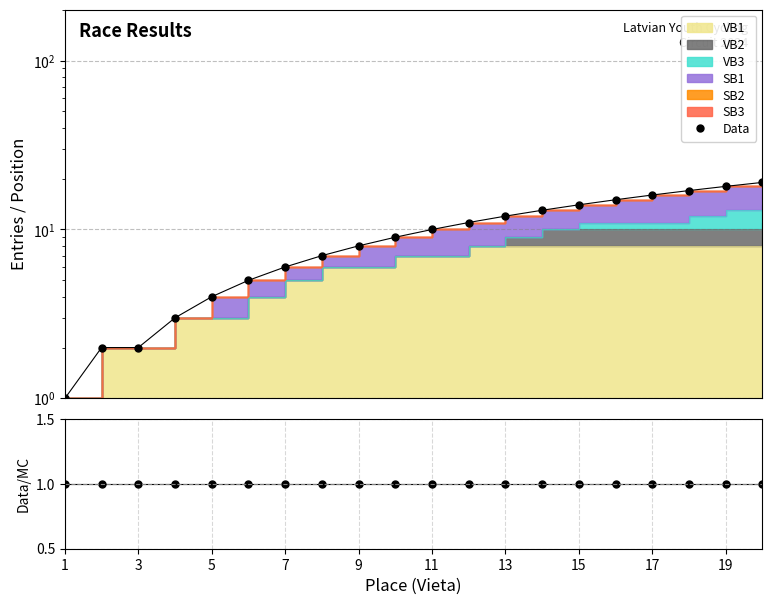

Is the value of Data at 15 greater than the value of Data/MC at 16?

Yes